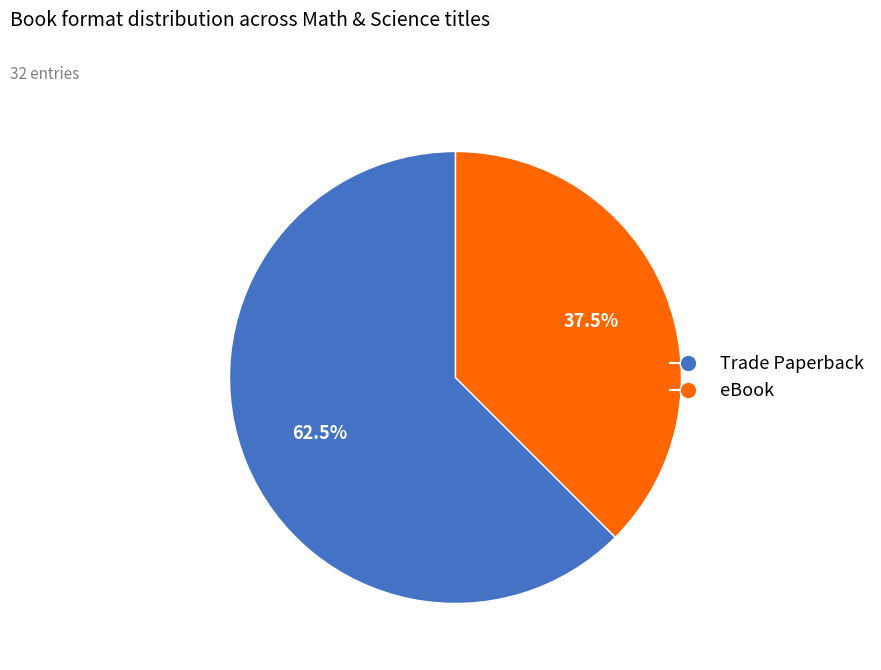

Rank the categories by value from lowest to highest.

eBook, Trade Paperback